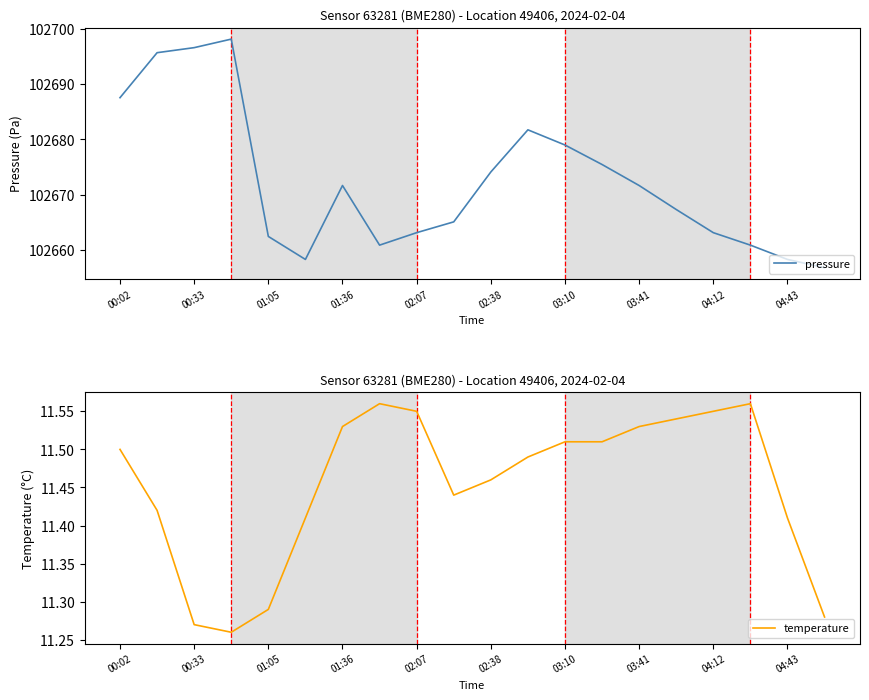

Is it true that temperature equals 6.0 at 01:36?

False